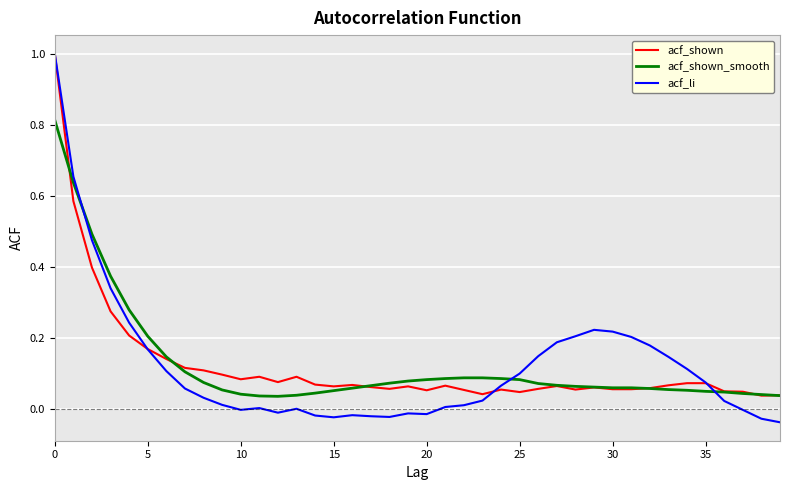

Which series has the widest spread of values?

acf_li